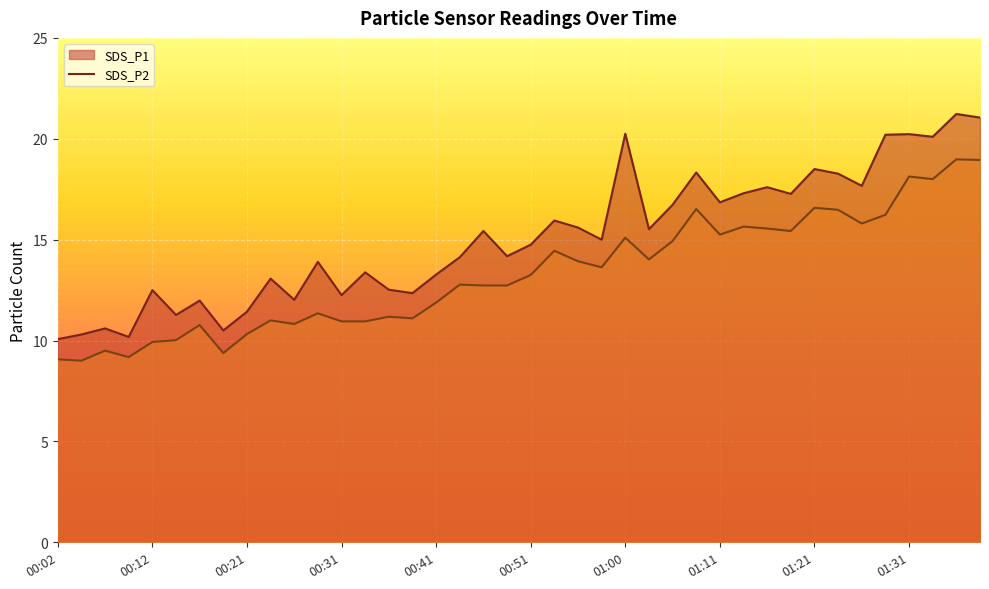

True or false: SDS_P1 and SDS_P2 intersect in this chart.

False